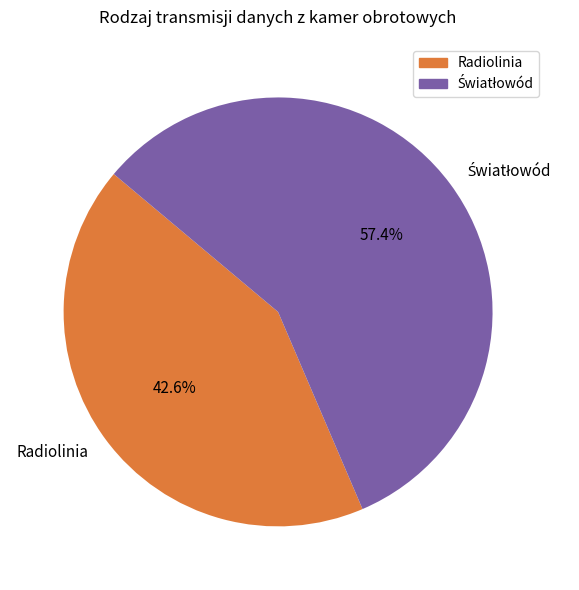

Which slice is the smallest?

Radiolinia